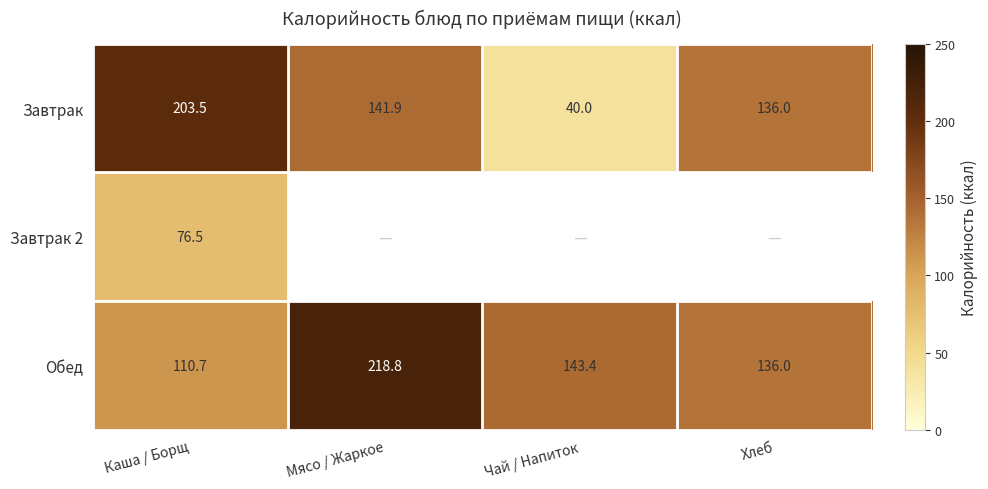

What is the minimum value for Завтрак?

40.0